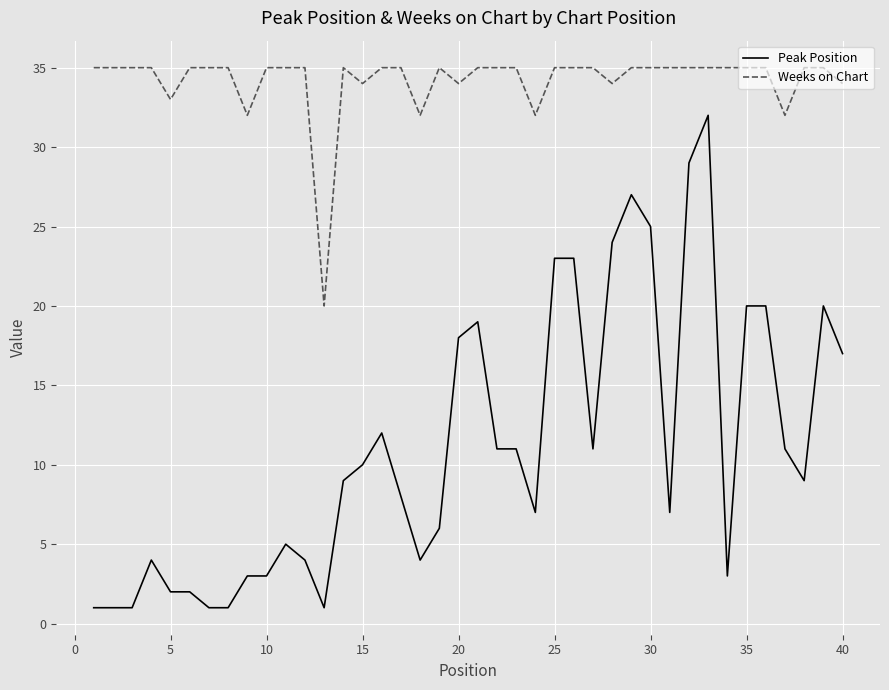

Which series has the widest spread of values?

Peak Position